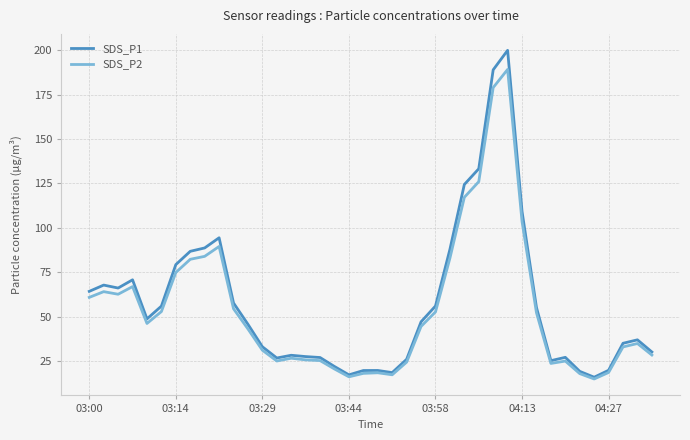

What is the maximum value for SDS_P2?

189.3